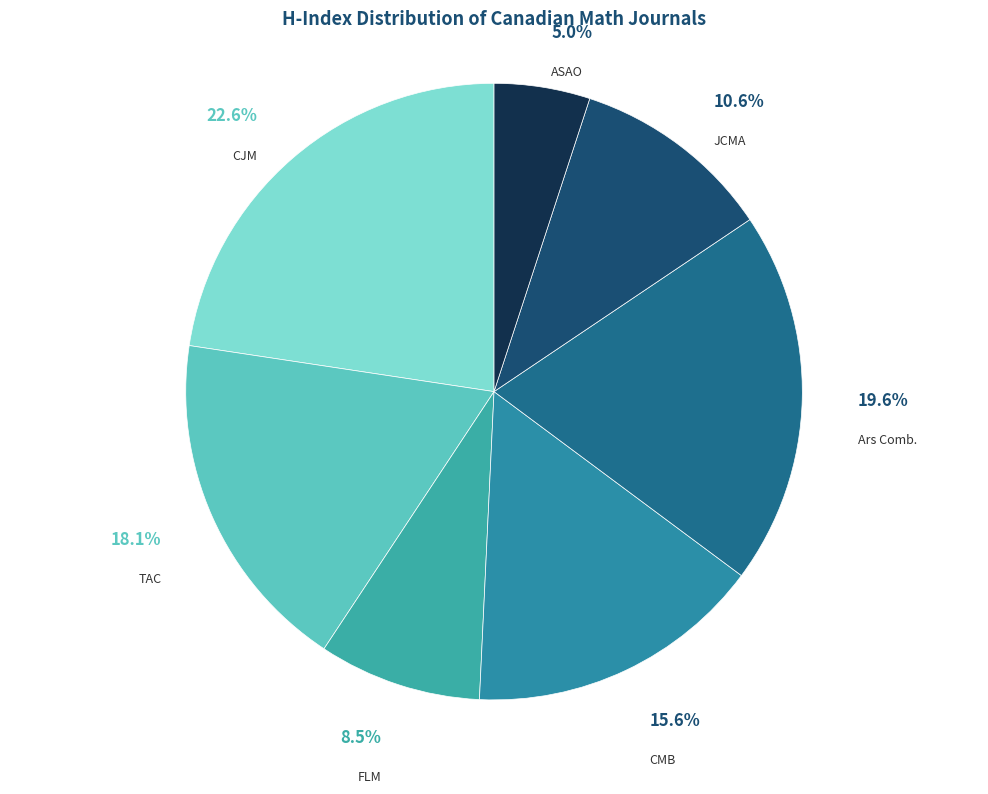

Between ASAO and CMB, which is larger?

CMB